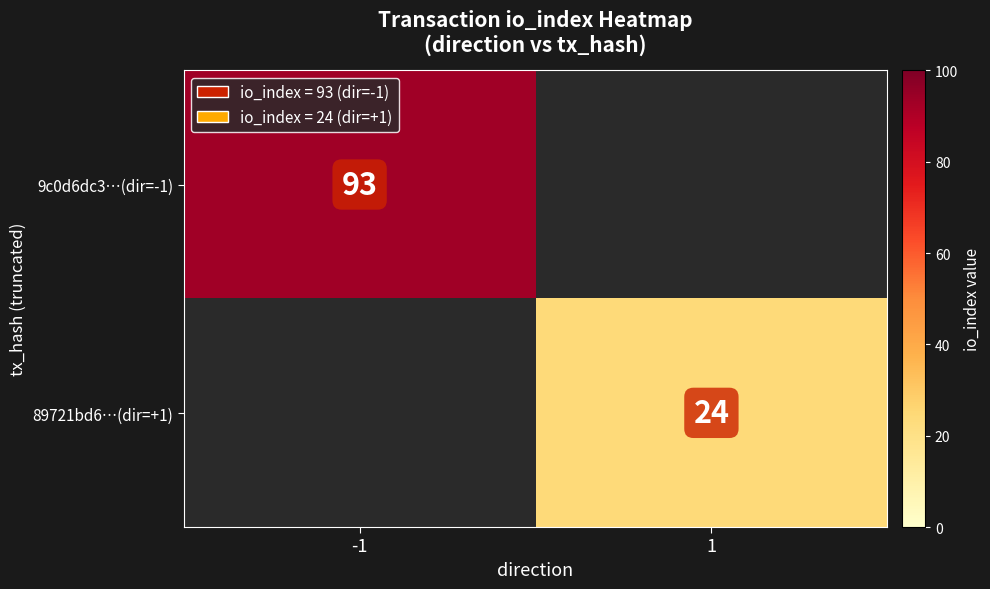

At how many categories does at least one series exceed 75?

1